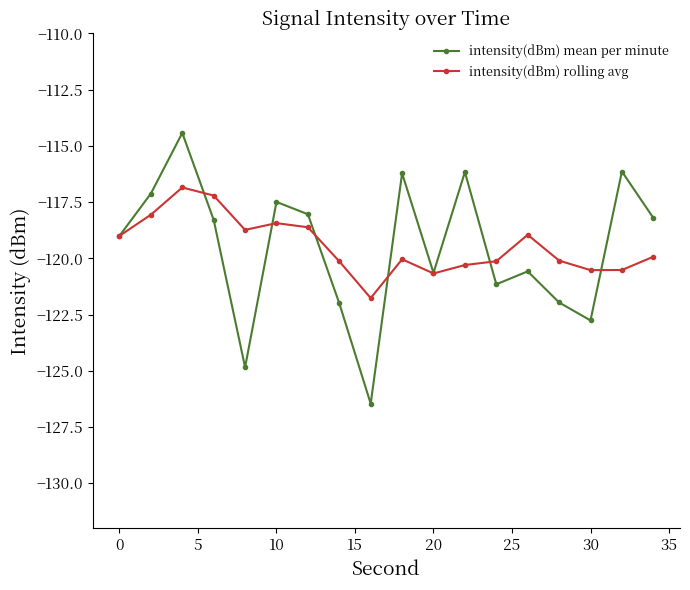

What is the maximum value for intensity(dBm) rolling avg?

-116.8